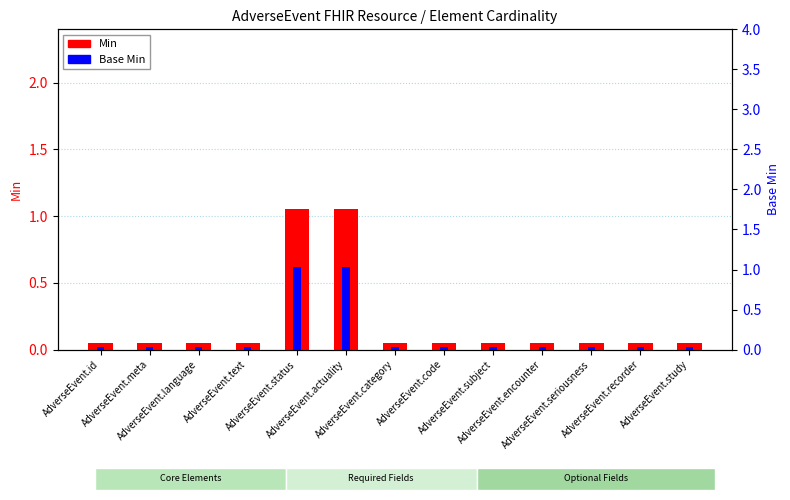

What are all the series names shown in the legend?

Min, Base Min